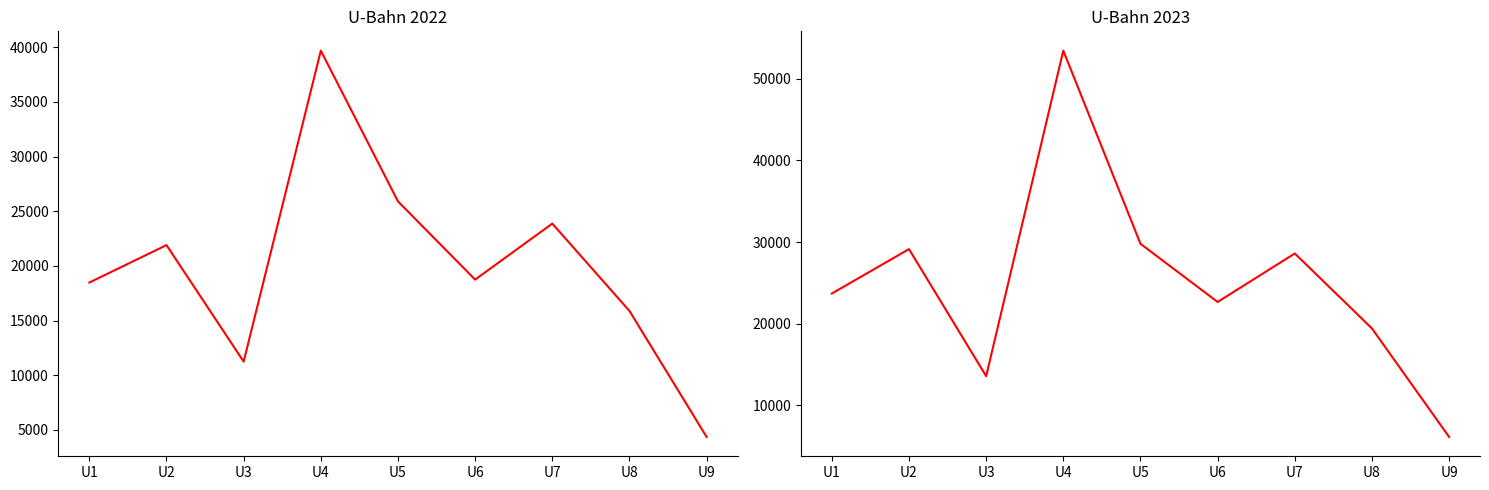

Rank the series by their average value, from highest to lowest.

U-Bahn 2023, U-Bahn 2022